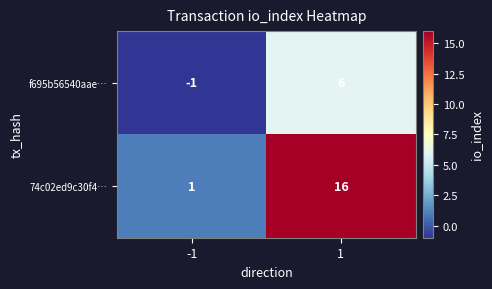

What is the greatest value displayed?

16